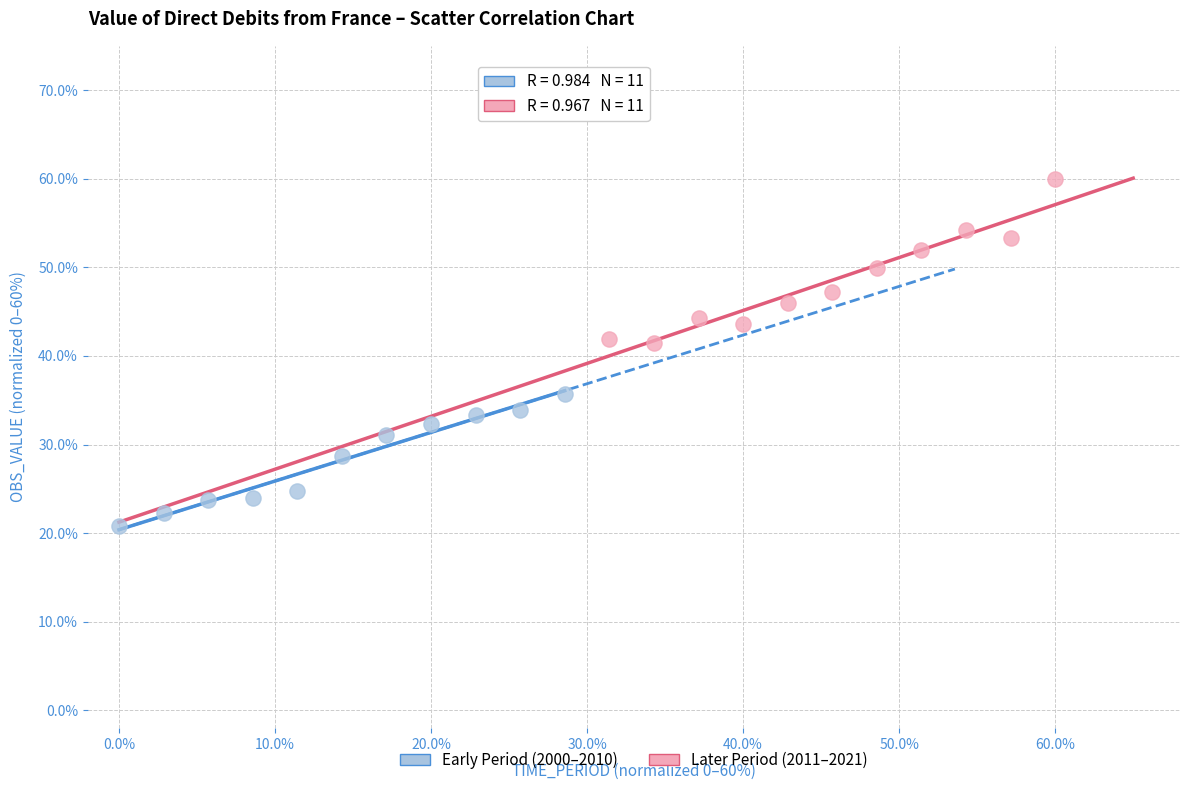

Which series contains the highest Y value?

Later Period (2011–2021)